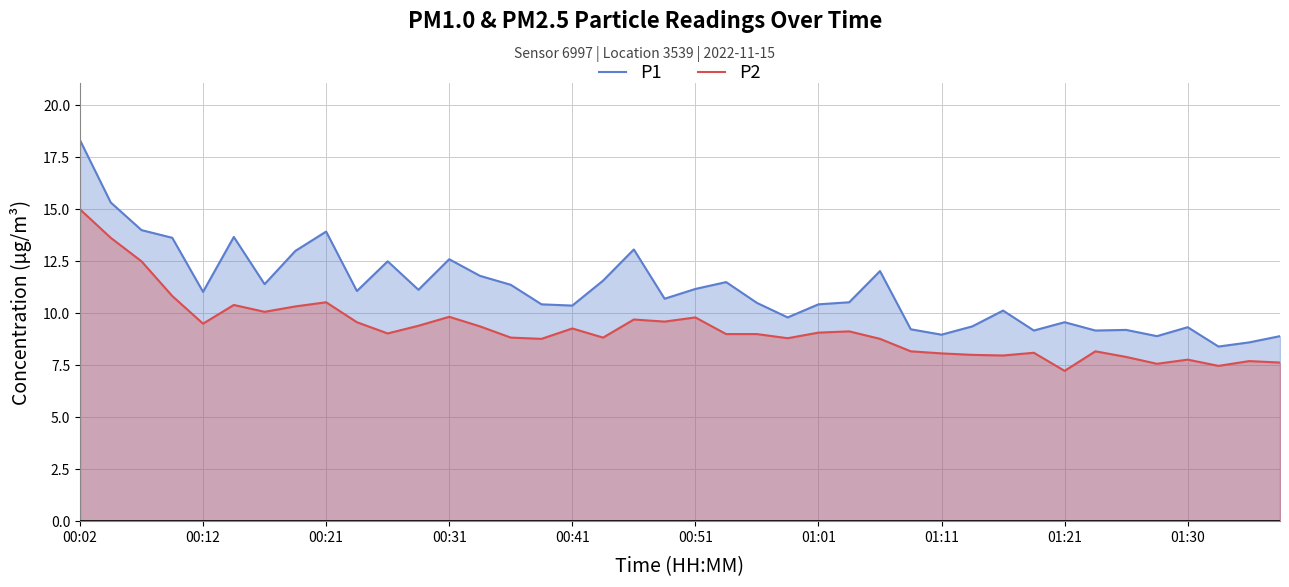

True or false: P1 and P2 intersect in this chart.

False